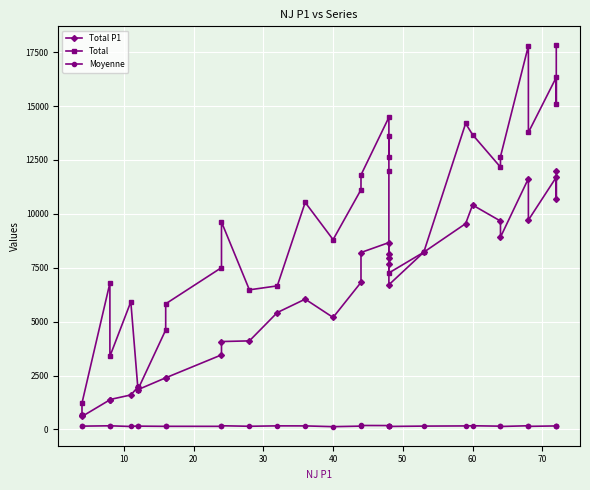

How many lines are shown in the chart?

3